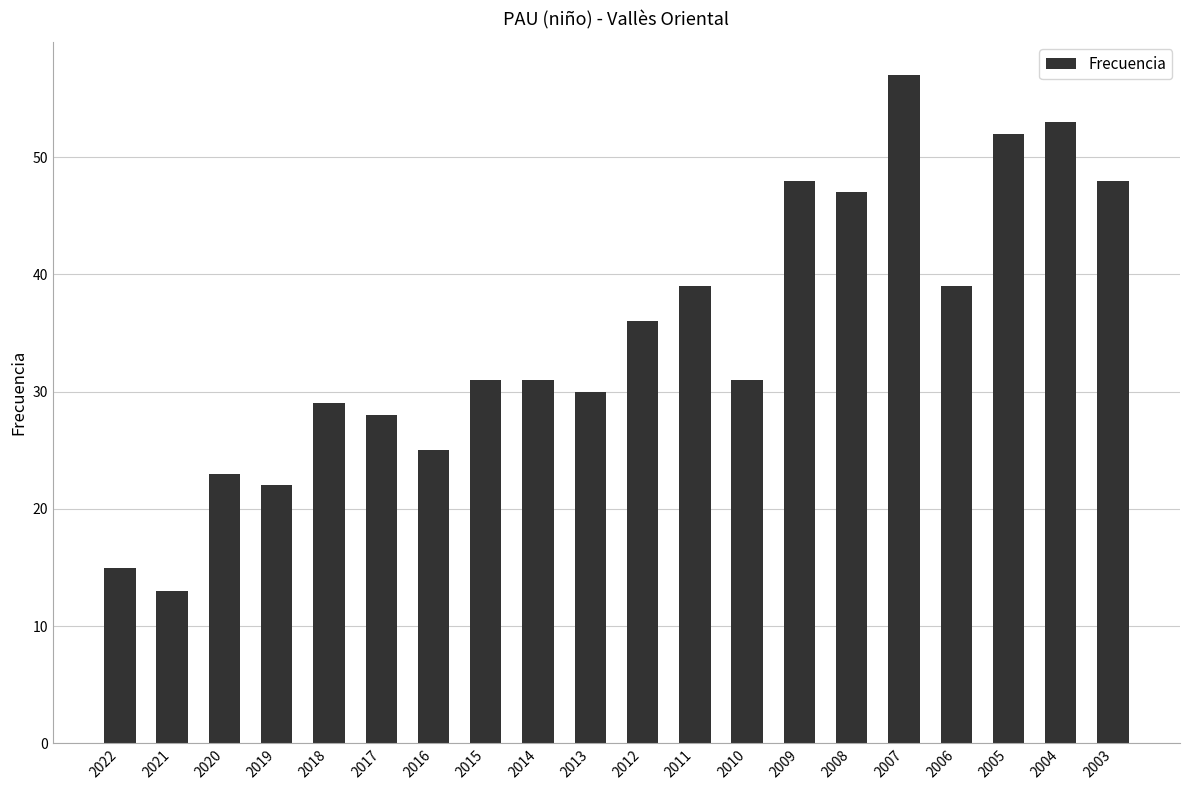

Which category has the lowest value across all series?

2021